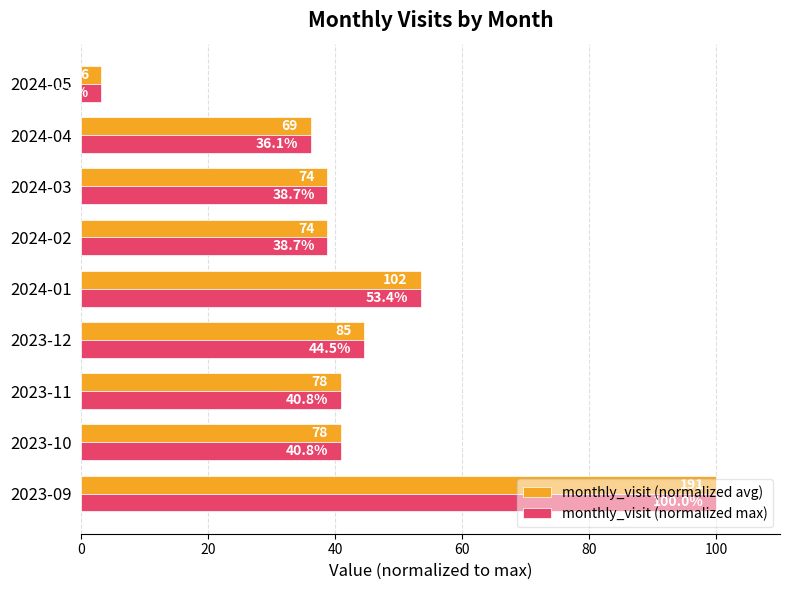

How many data points does each series have?

9